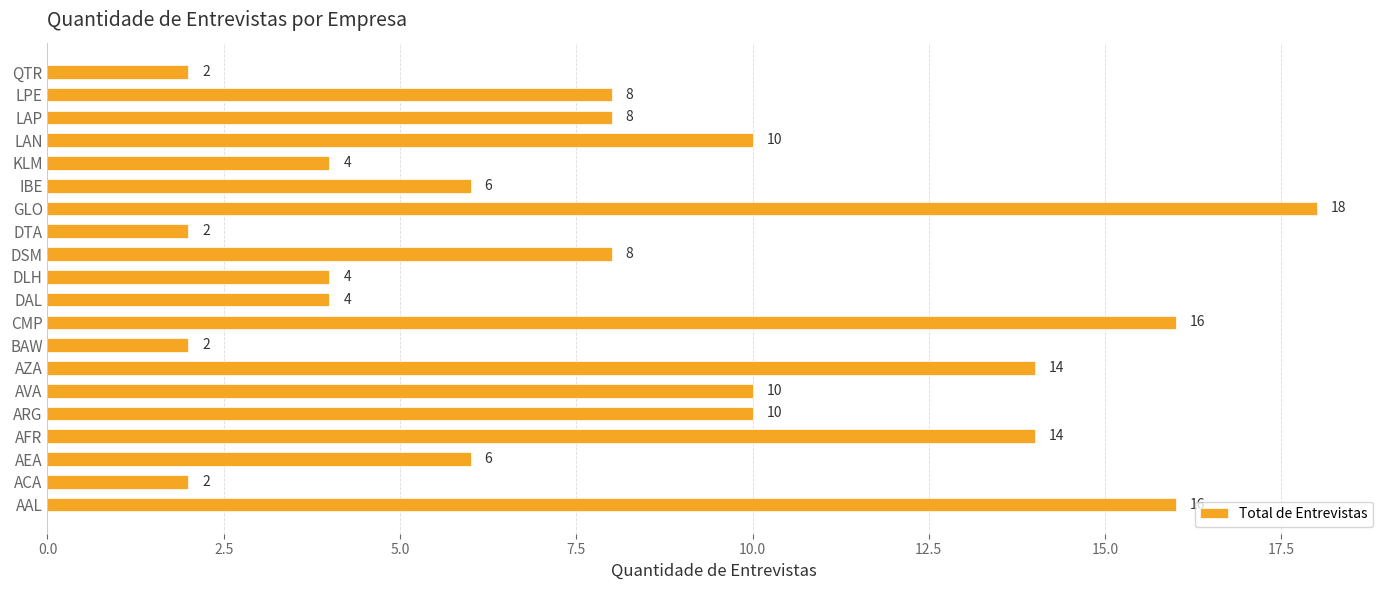

How many series are shown in this chart?

1